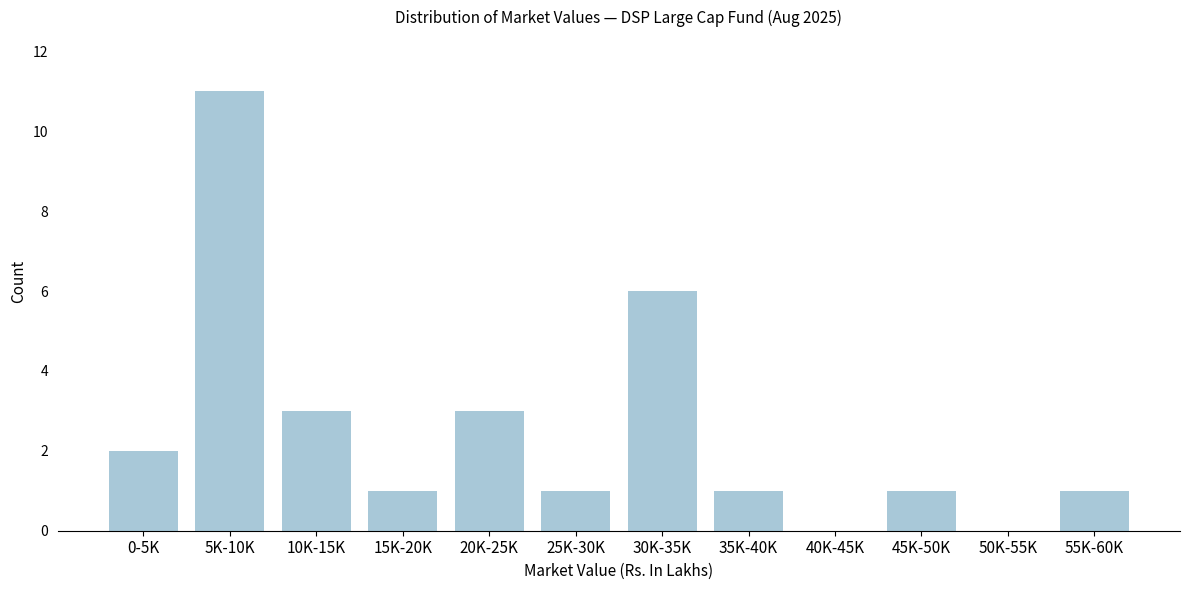

Reading left to right, extract all data points from this chart.

0-5K=2	5K-10K=11	10K-15K=3	15K-20K=1	20K-25K=3	25K-30K=1	30K-35K=6	35K-40K=1	40K-45K=0	45K-50K=1	50K-55K=0	55K-60K=1